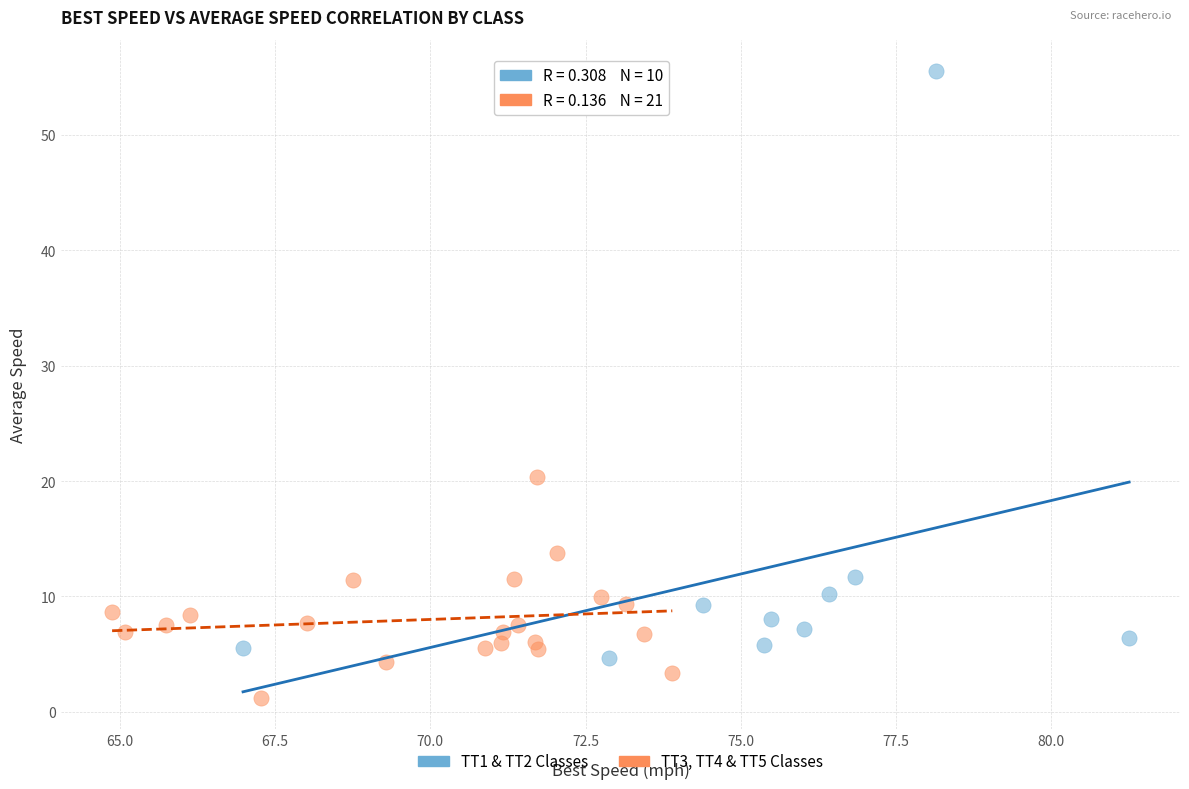

Which series reaches the minimum Y coordinate?

TT3, TT4 & TT5 Classes